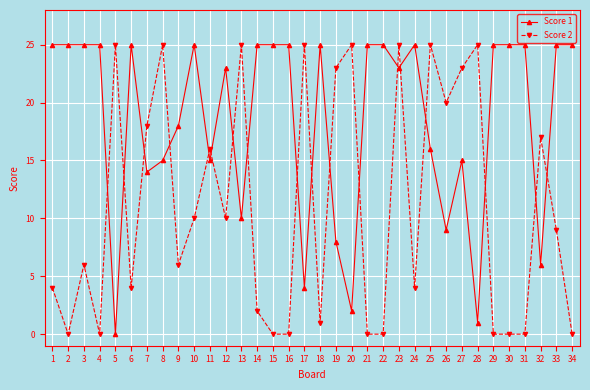

The value of Score 2 at 10 is 27. True or false?

False